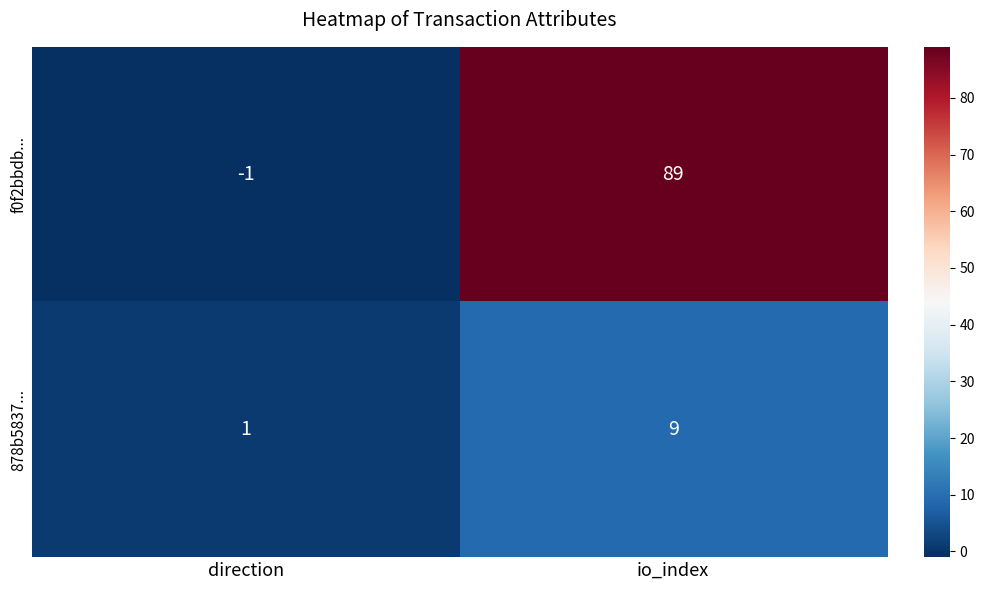

Read the f0f2bbdb... value at io_index.

89